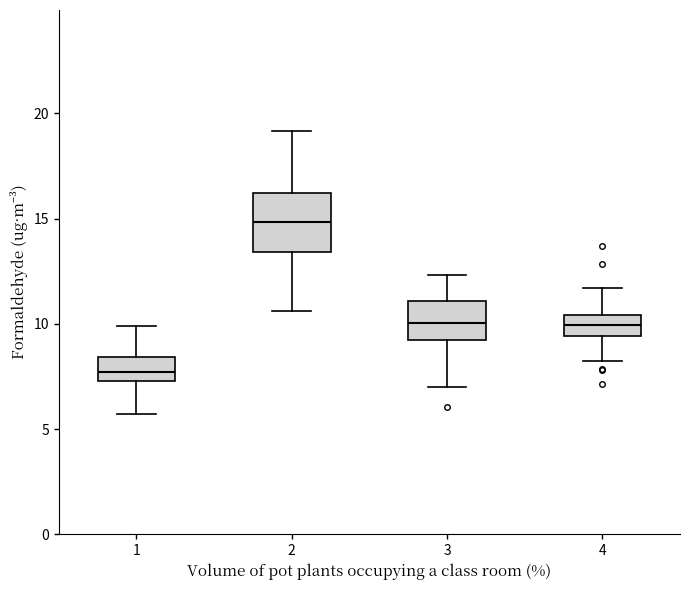

Reading left to right, transcribe this box plot: for each box, give where its median line is, the range the box spans, and where its two whiskers end, as read against the y-axis. The values are not printed on the chart, so give them approximately, as read against the axis.

1: median 7.5 (inside the box), box 7.5 to 8.5, whiskers 5.5 to 10.0
2: median 15.0, box 13.5 to 16.0, whiskers 10.5 to 19.0
3: median 10.0, box 9.0 to 11.0, whiskers 7.0 to 12.5
4: median 10.0, box 9.5 to 10.5, whiskers 8.0 to 11.5